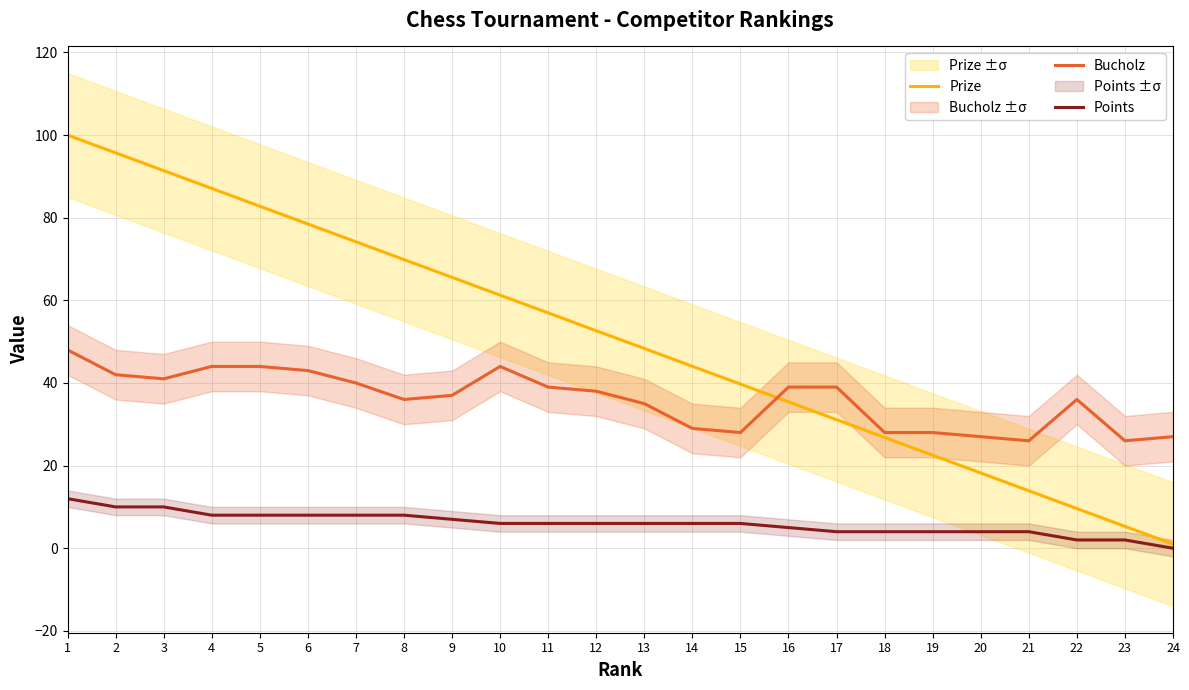

At which label is Points closest to 6?

10